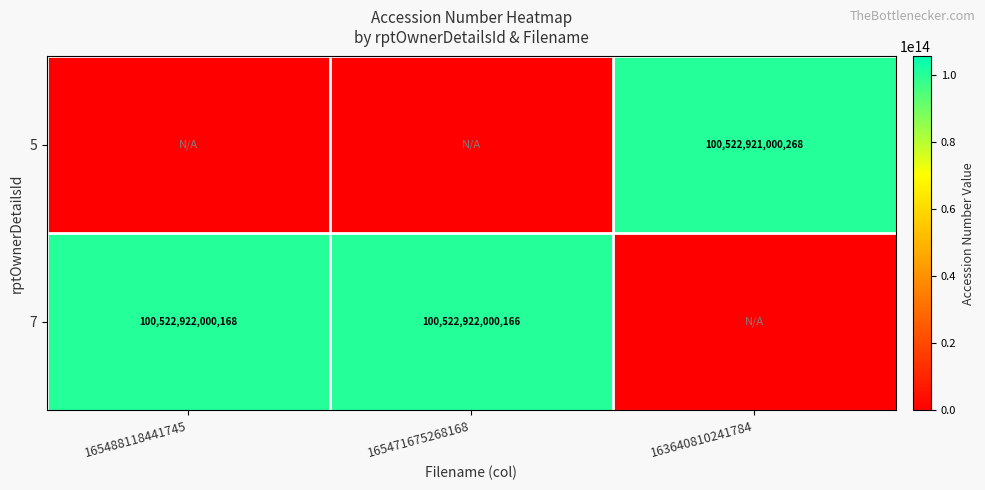

At which category is the sum across all series the highest?

165488118441745